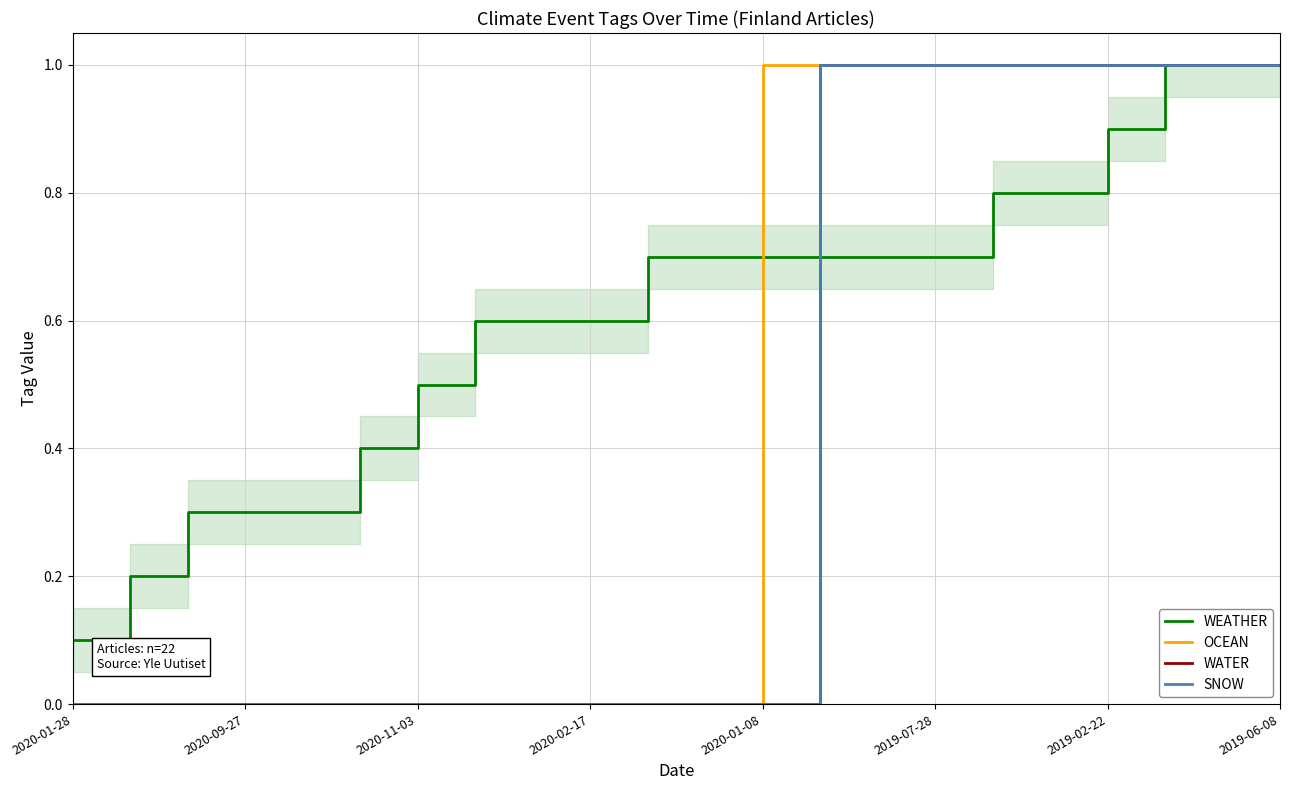

True or false: SNOW and OCEAN cross at least once.

False